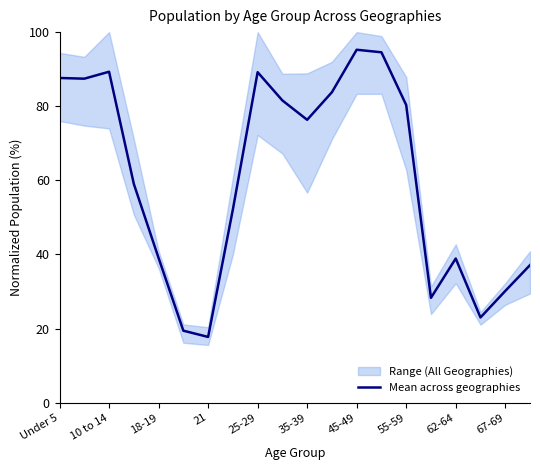

What is the average value?

60.5